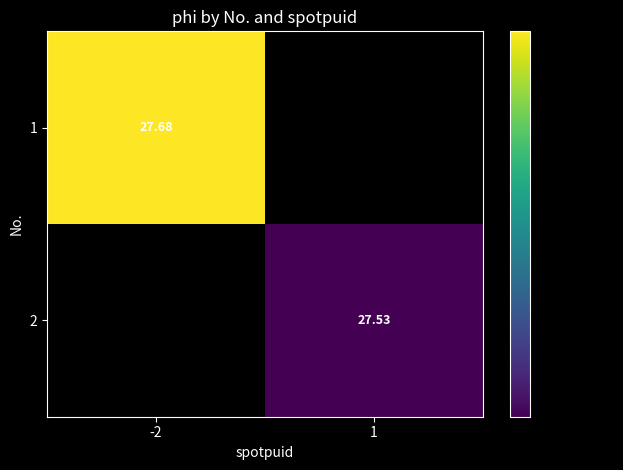

Which label corresponds to the largest value in the chart?

-2